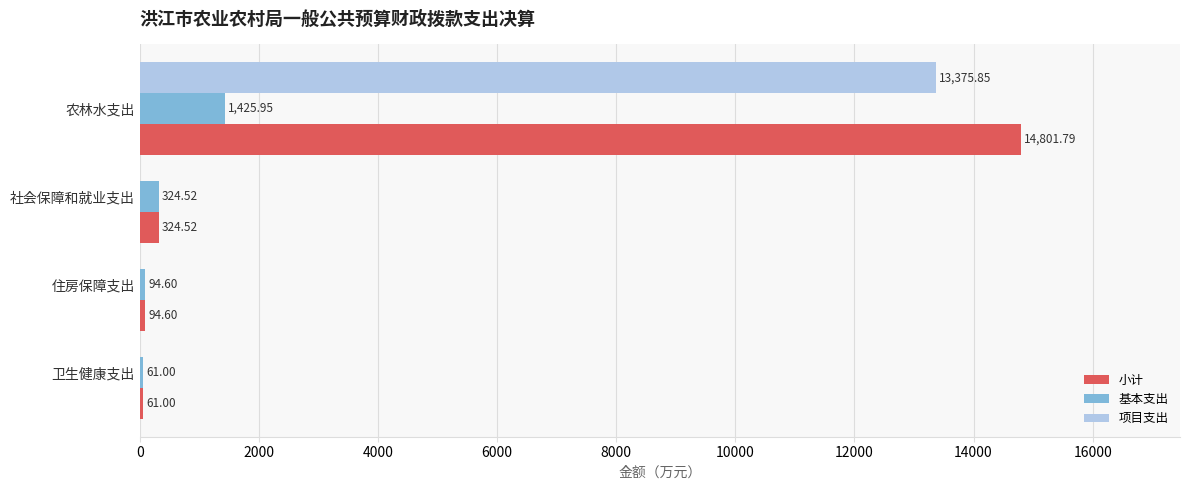

At which label is 小计 closest to 7431?

社会保障和就业支出